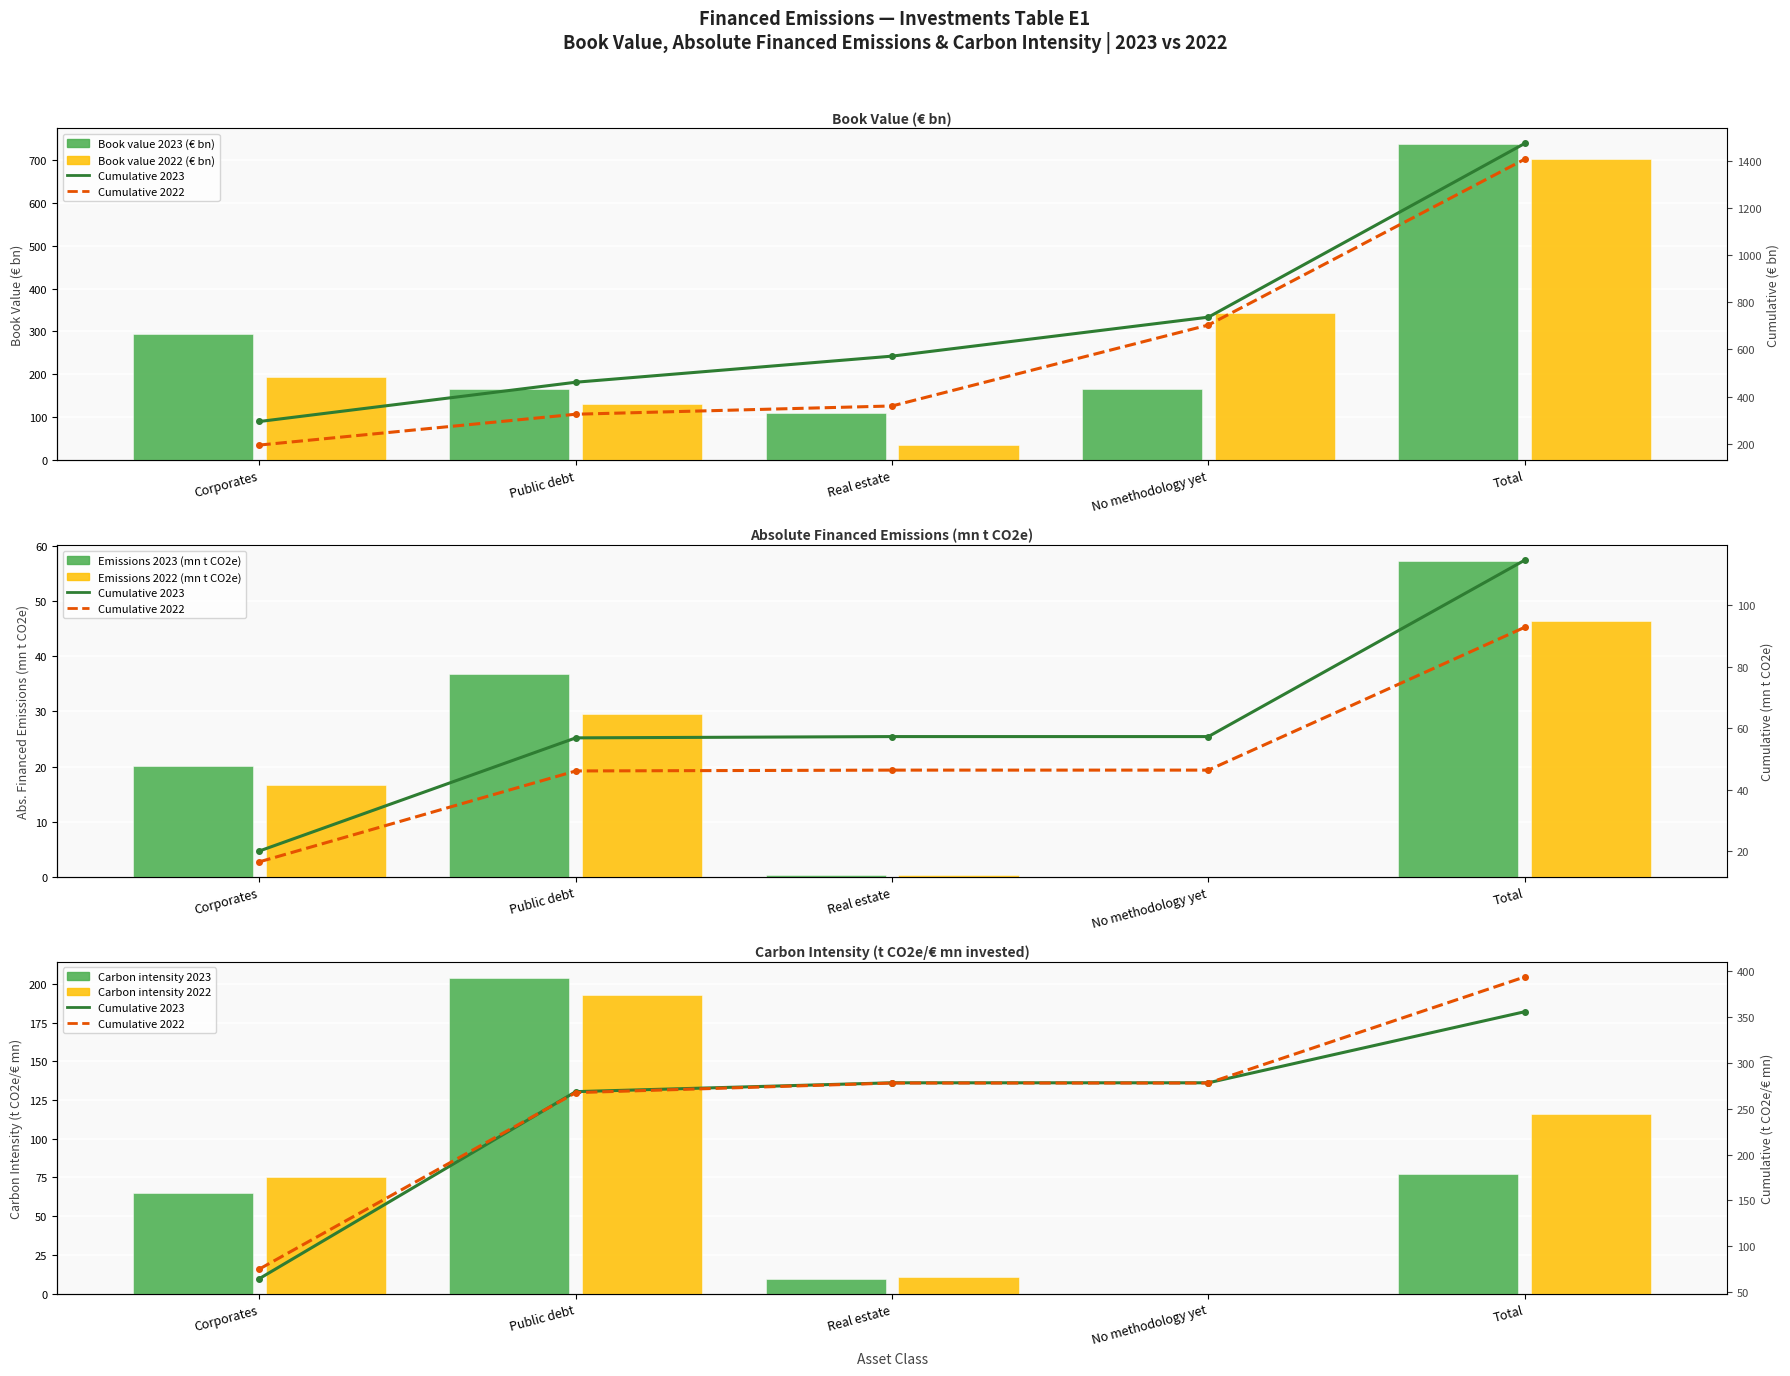

What is the maximum value shown in the chart?

736.8